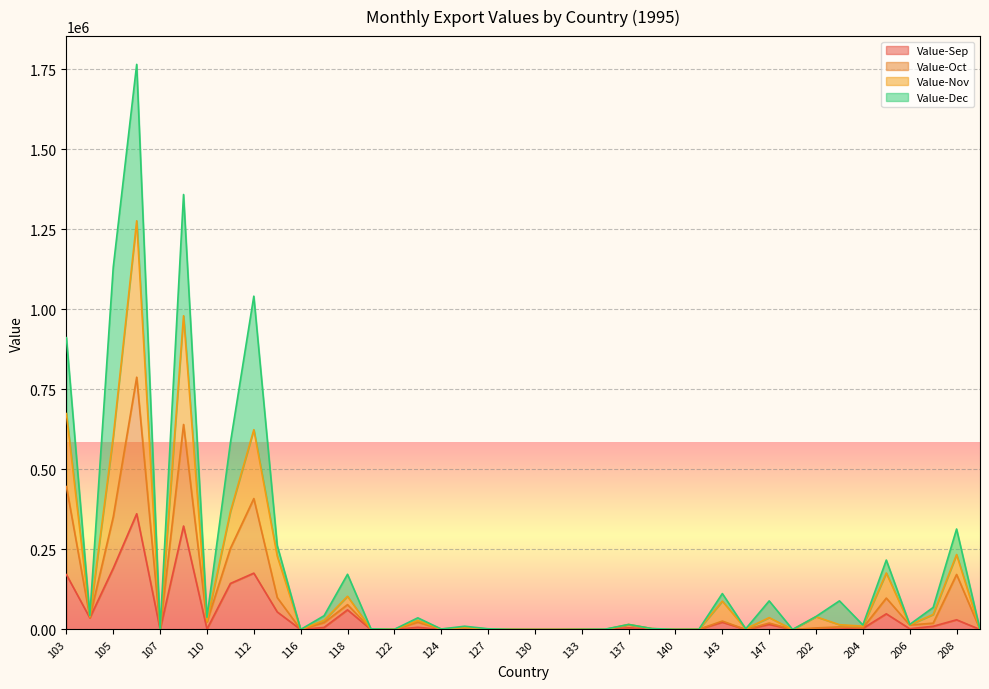

What is the difference between the highest and lowest values at 104?

3755